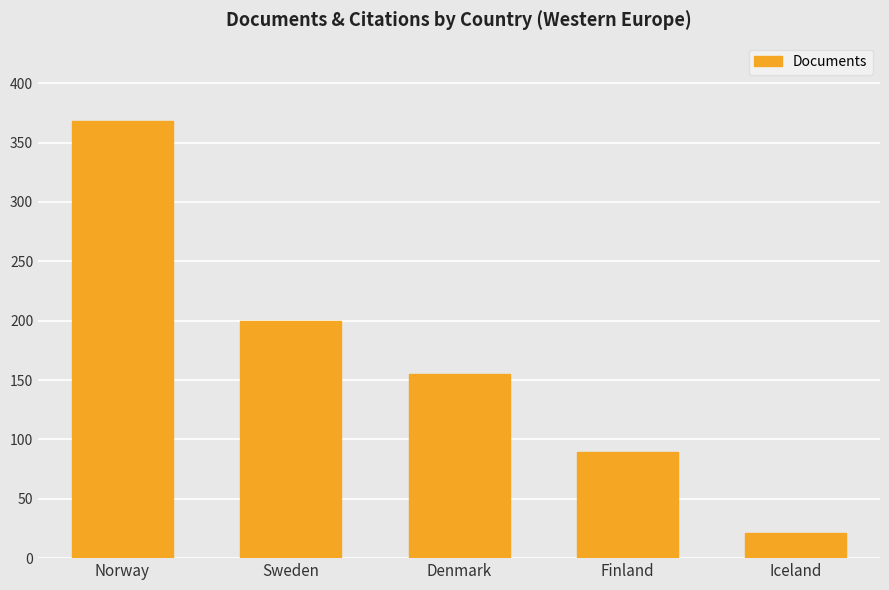

Reading right to left, list all the values displayed in this chart.

Iceland=21	Finland=89	Denmark=155	Sweden=200	Norway=368